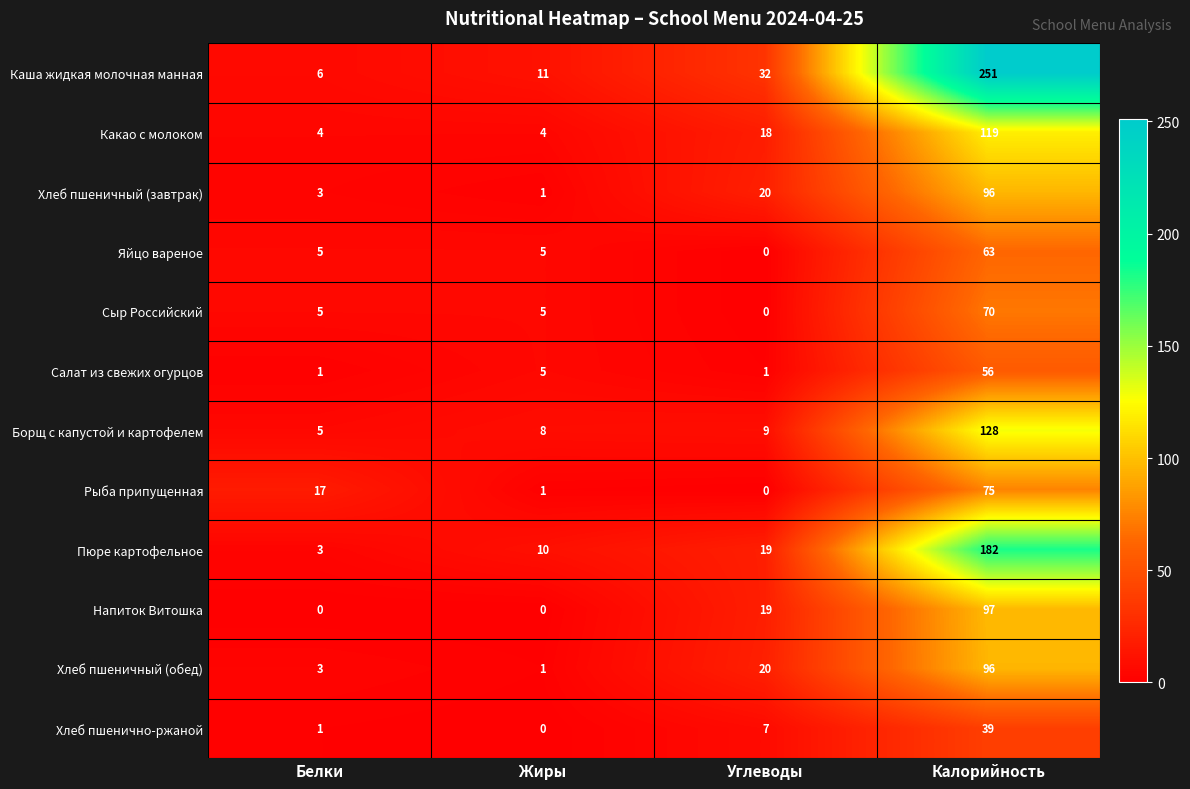

What is the difference between the maximum and minimum values in the Хлеб пшеничный (обед) series?

95